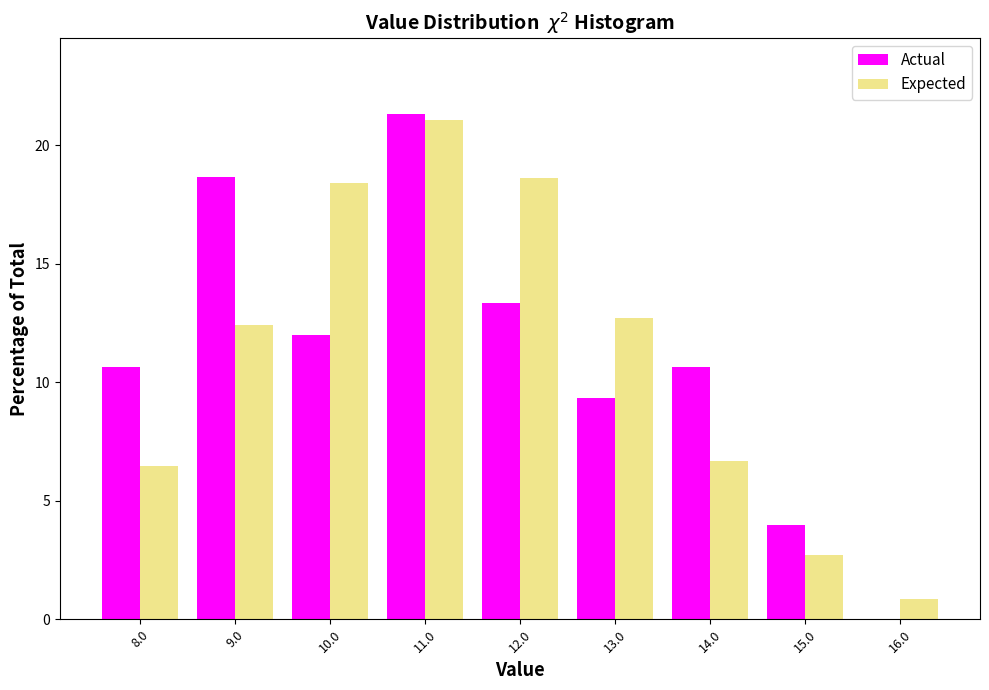

Reading left to right, transcribe all the data shown in this chart.

Actual: 8.0=10.7	9.0=18.7	10.0=12.0	11.0=21.3	12.0=13.3	13.0=9.3	14.0=10.7	15.0=4.0	16.0=0.0
Expected: 8.0=6.5	9.0=12.4	10.0=18.4	11.0=21.1	12.0=18.6	13.0=12.7	14.0=6.7	15.0=2.7	16.0=0.9